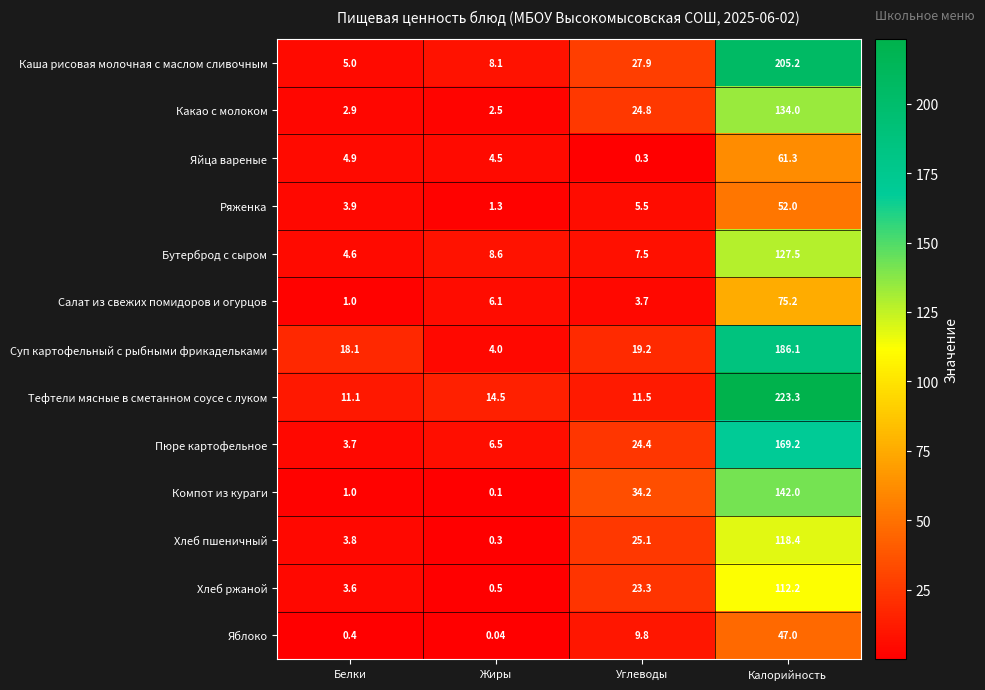

List the labels in order of Салат из свежих помидоров и огурцов value, smallest first.

Белки, Углеводы, Жиры, Калорийность